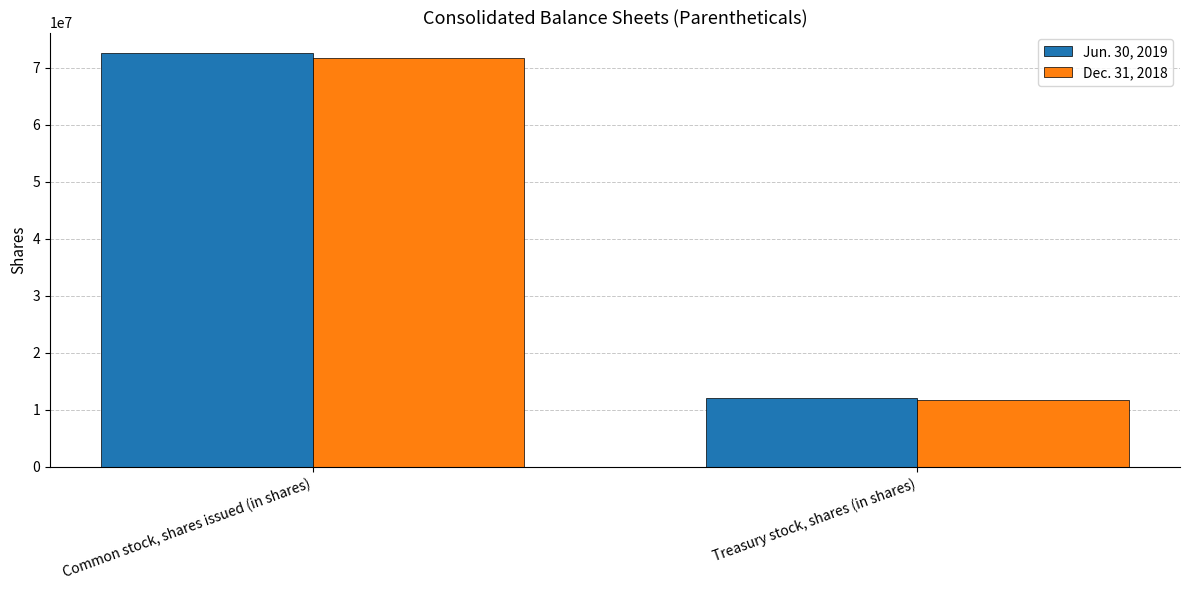

What position from the right is Treasury stock, shares (in shares)?

1